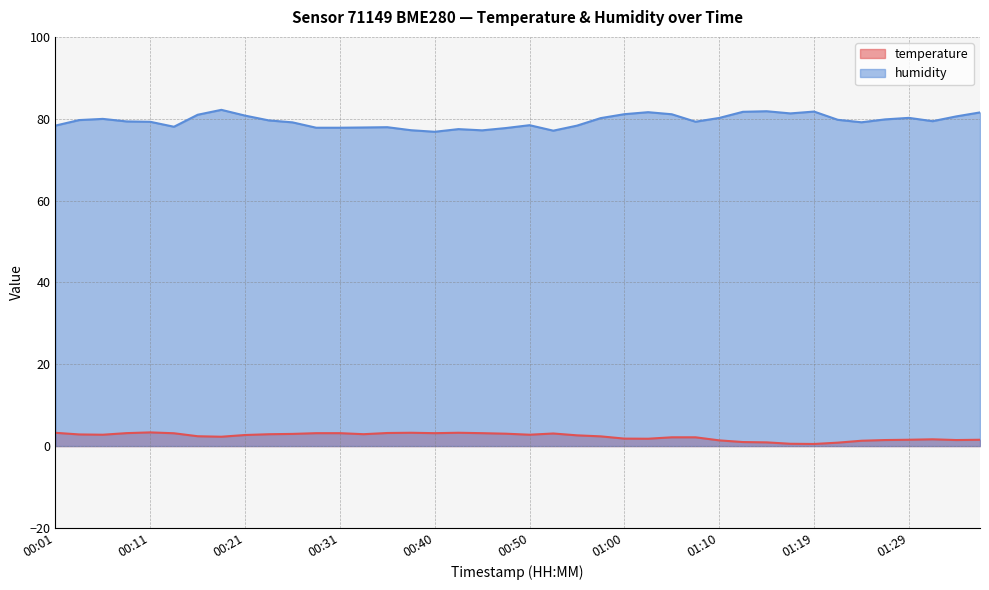

Reading right to left, transcribe all the data shown in this chart.

temperature: 01:36=1.5	01:34=1.5	01:31=1.6	01:29=1.5	01:27=1.5	01:24=1.3	01:22=0.8	01:19=0.5	01:17=0.6	01:14=0.9	01:12=1.0	01:10=1.4	01:07=2.1	01:05=2.1	01:02=1.8	01:00=1.8	00:57=2.4	00:55=2.6	00:52=3.1	00:50=2.8	00:48=3.0	00:45=3.1	00:43=3.2	00:40=3.1	00:38=3.2	00:35=3.2	00:33=2.9	00:31=3.1	00:28=3.1	00:26=3.0	00:23=2.9	00:21=2.7	00:18=2.3	00:16=2.4	00:13=3.1	00:11=3.3	00:08=3.2	00:06=2.8	00:03=2.8	00:01=3.2
humidity: 01:36=81.5	01:34=80.6	01:31=79.4	01:29=80.2	01:27=79.8	01:24=79.1	01:22=79.7	01:19=81.8	01:17=81.3	01:14=81.8	01:12=81.7	01:10=80.2	01:07=79.3	01:05=81.1	01:02=81.6	01:00=81.1	00:57=80.2	00:55=78.3	00:52=77.1	00:50=78.4	00:48=77.7	00:45=77.2	00:43=77.5	00:40=76.8	00:38=77.2	00:35=77.9	00:33=77.9	00:31=77.8	00:28=77.8	00:26=79.1	00:23=79.6	00:21=80.8	00:18=82.2	00:16=81.0	00:13=78.0	00:11=79.2	00:08=79.3	00:06=80.0	00:03=79.7	00:01=78.3